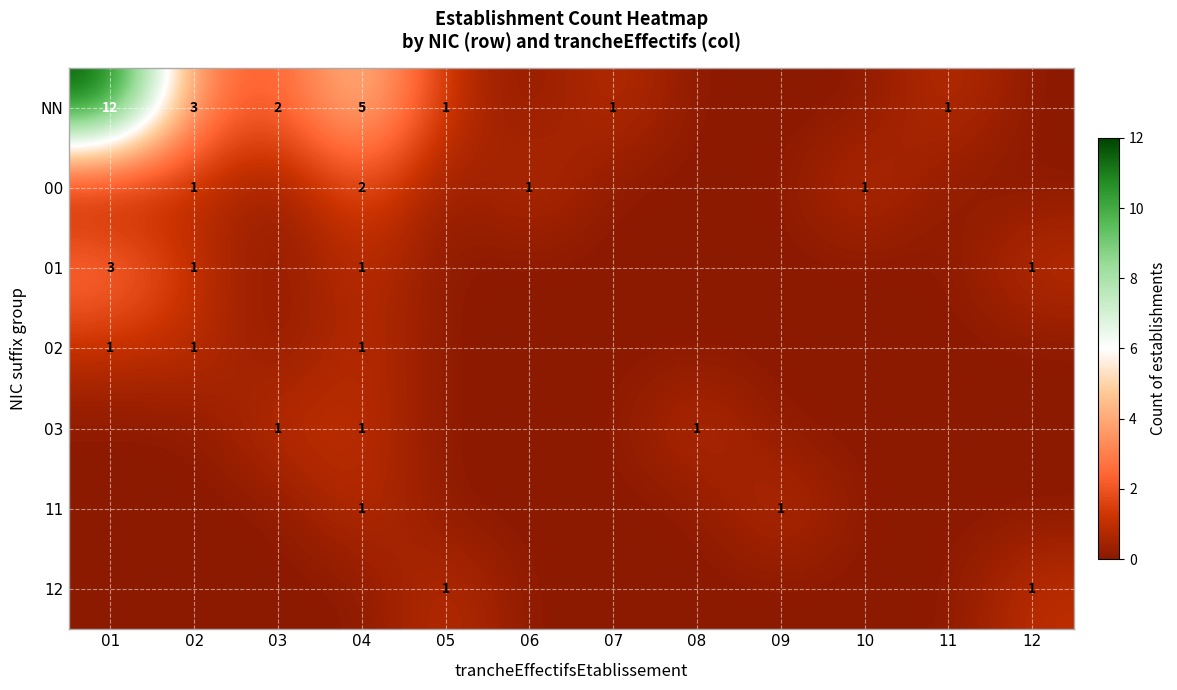

The value of NN at 07 is 1. True or false?

True